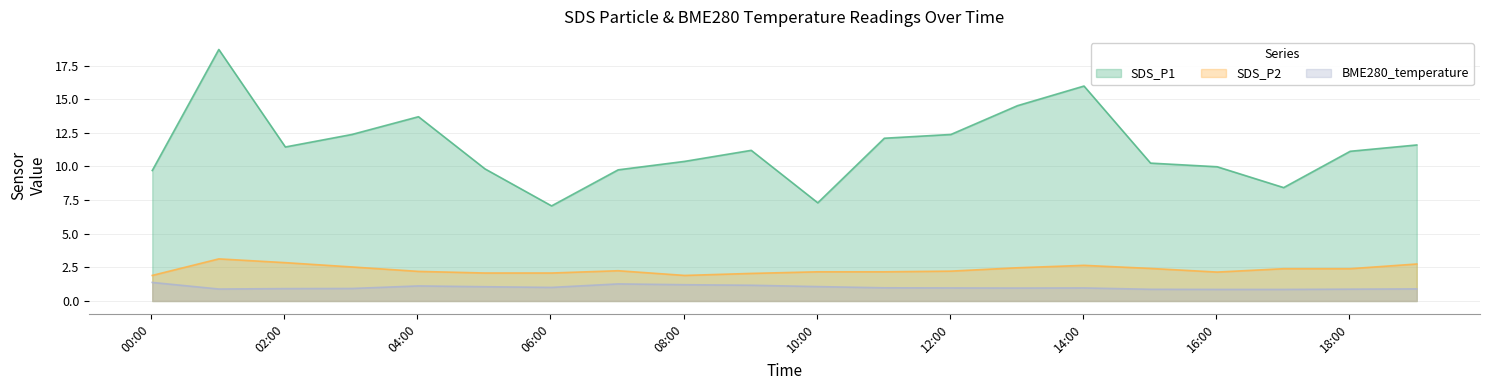

Which has a higher value, 2024/01/28 08:01 or 2024/01/28 07:01?

2024/01/28 08:01